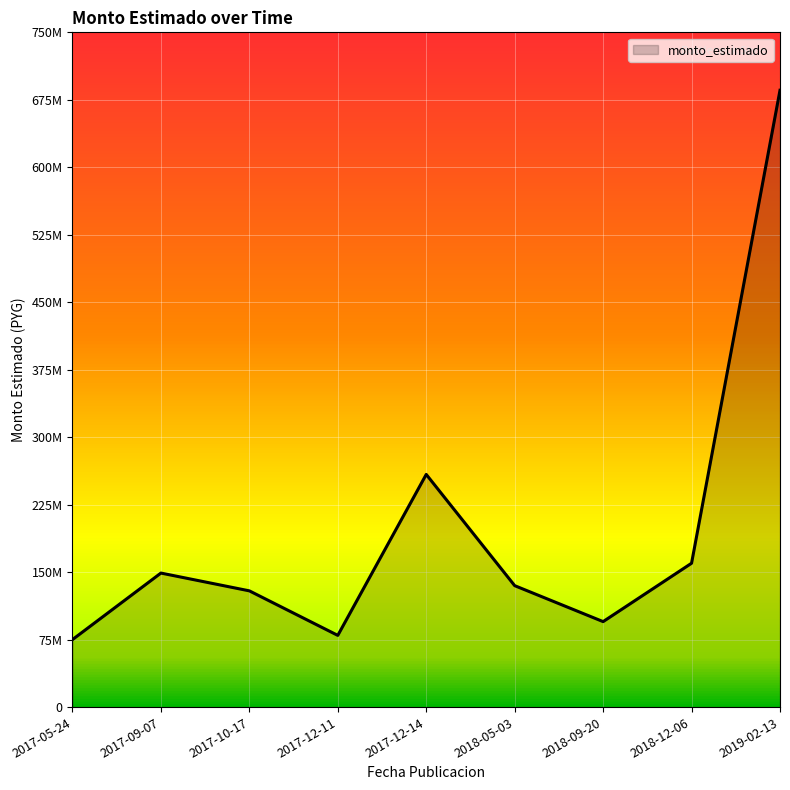

Reading left to right, what are all the values shown in this chart?

75030000.0	148971277.5	129200000.0	79705625.0	258613168.0	134975000.0	95000000.0	159900000.0	685601476.0